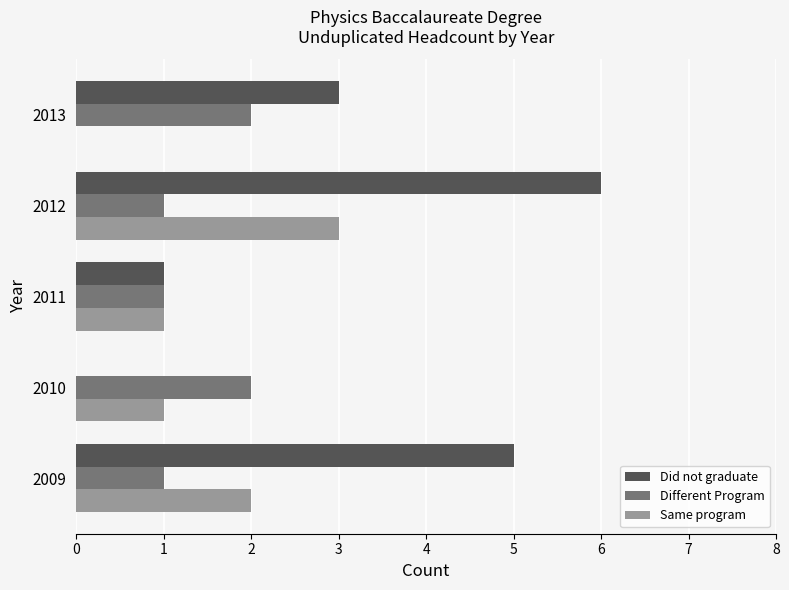

How many Different Program values are between 1 and 2?

5